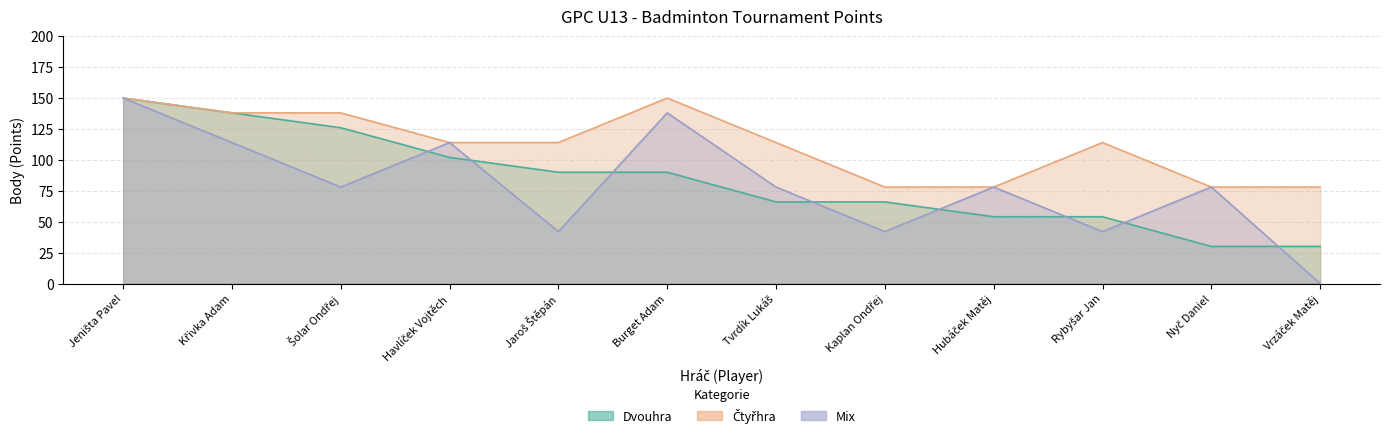

Between Jaroš Štěpán and Rybyšar Jan, which series saw the biggest shift?

Dvouhra